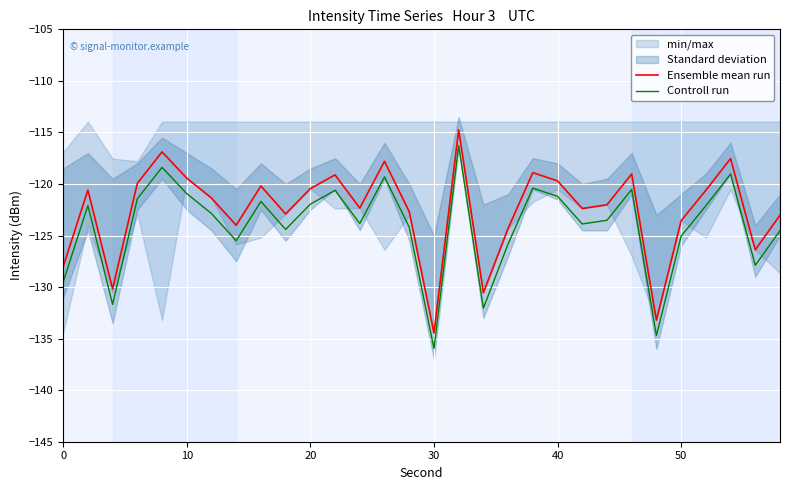

Which series has the largest total across all categories?

Ensemble mean run